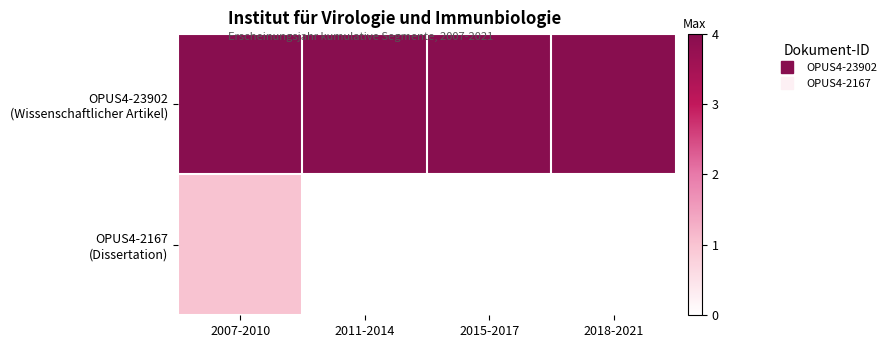

Rank the series at 2018-2021 from lowest to highest value.

OPUS4-2167 (Dissertation), OPUS4-23902 (Wissenschaftlicher Artikel)